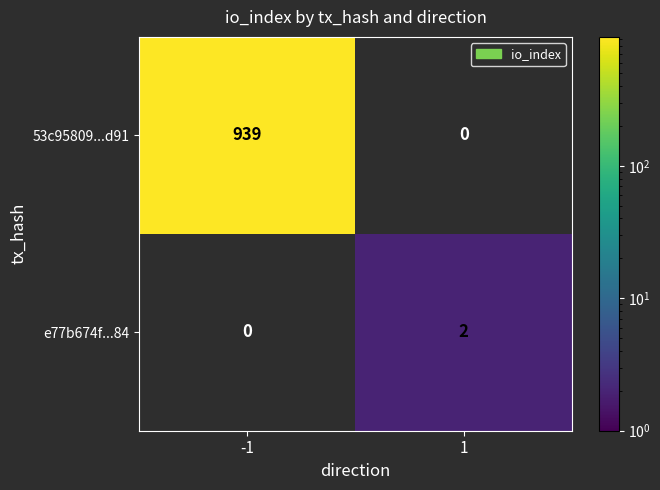

The e77b674f...84 series shows 2 at 1. True or false?

True